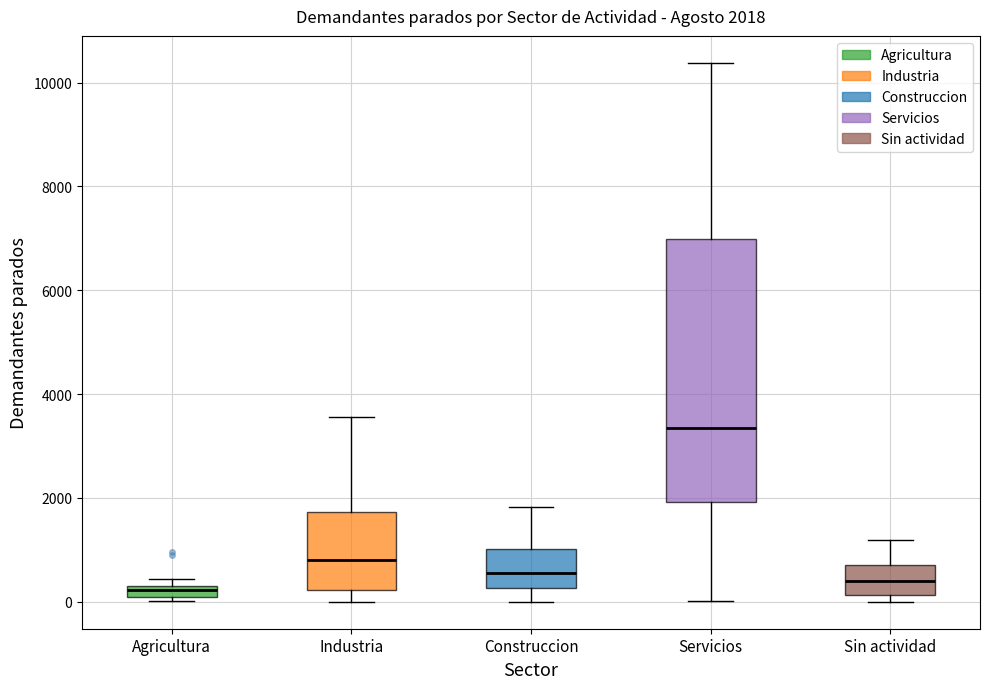

Which box is the tallest, from its lower edge to its upper edge?

Servicios